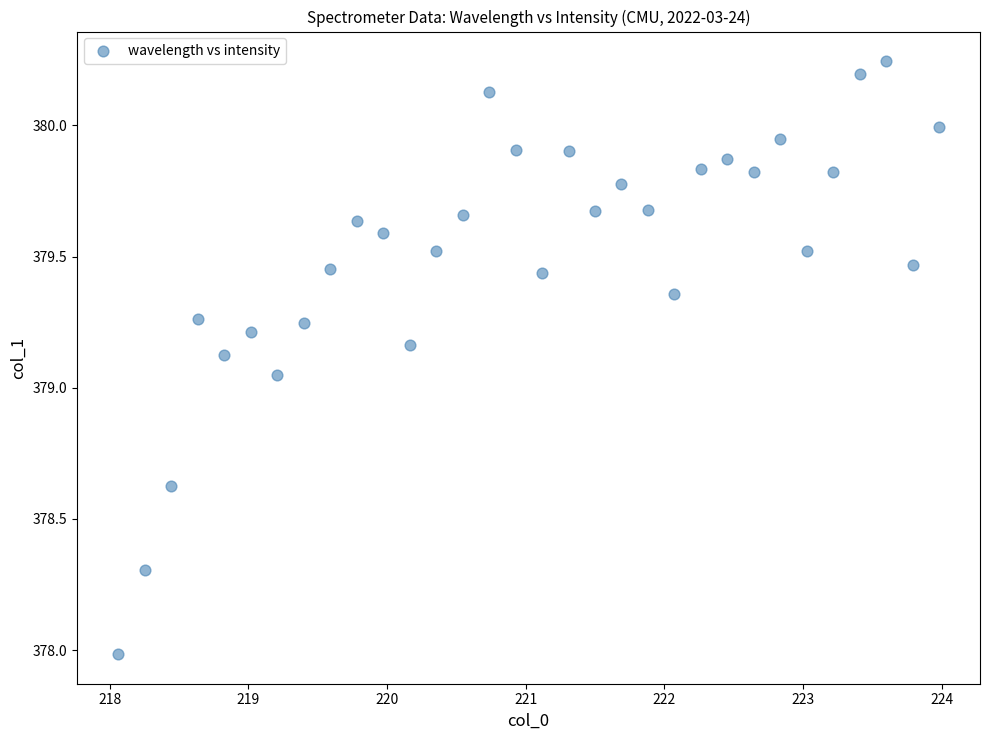

What is the range of Y values (max minus min)?

2.3